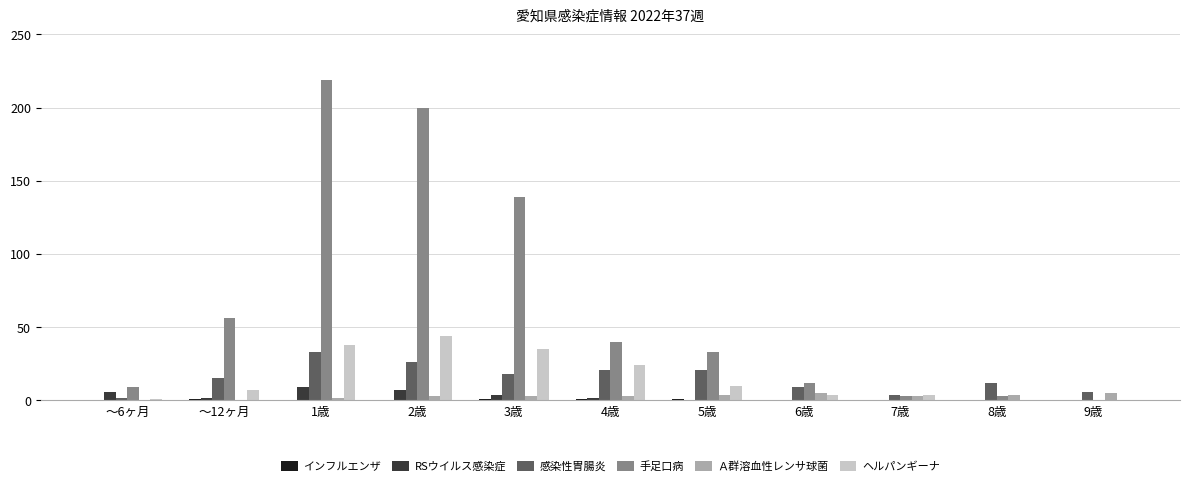

Which series has the largest range (max minus min)?

手足口病